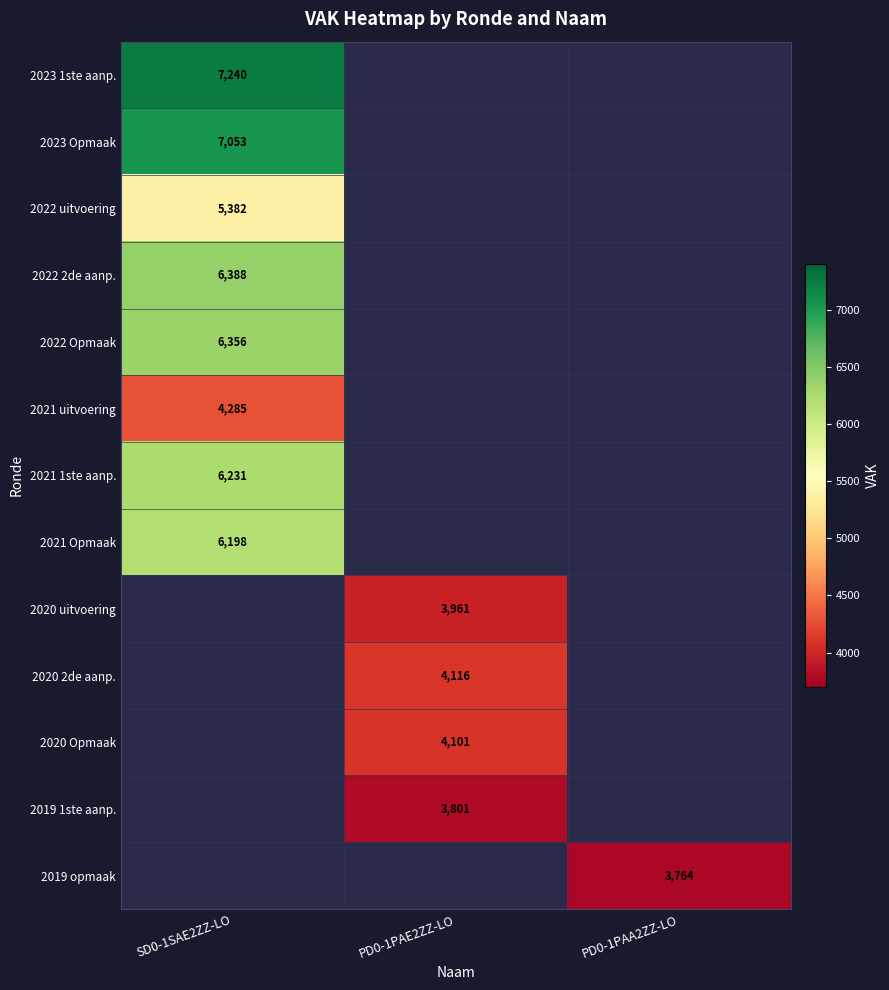

At which category is the sum across all series the highest?

SD0-1SAE2ZZ-LO